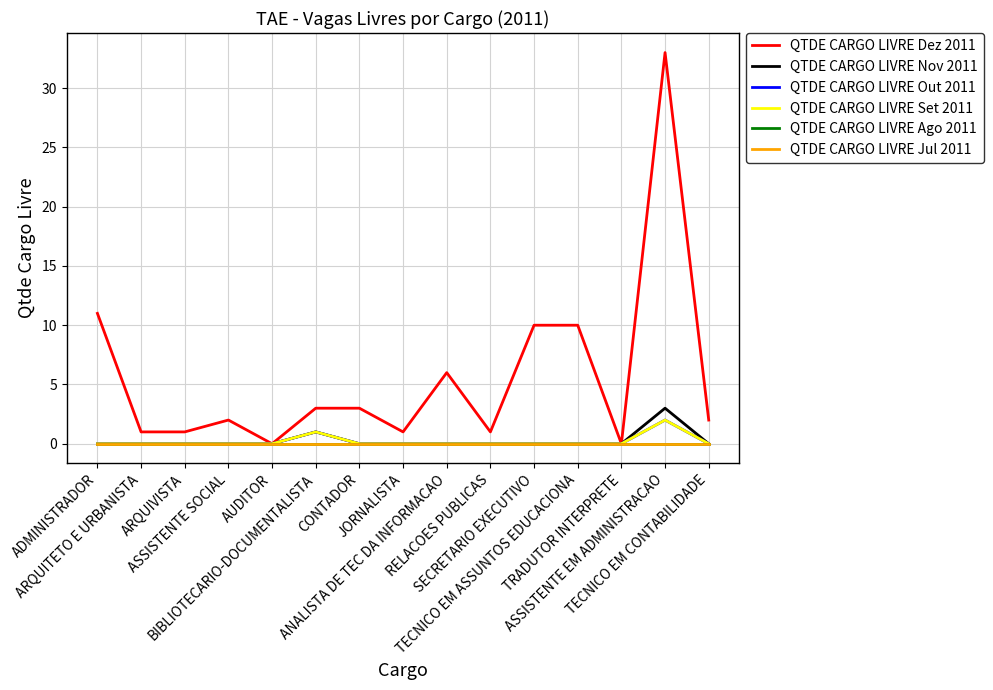

The QTDE CARGO LIVRE Set 2011 series shows 0 at TECNICO EM CONTABILIDADE. True or false?

True